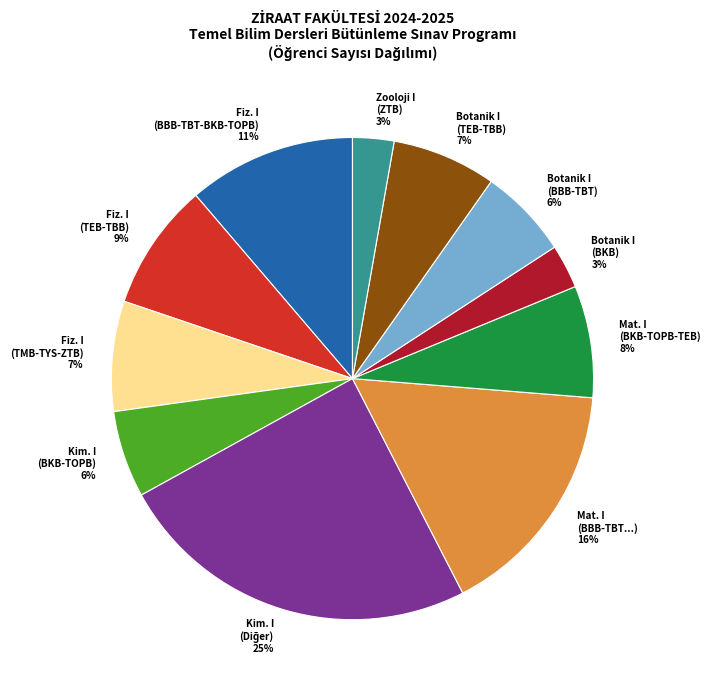

The Botanik I (BKB) slice represents 15% of the pie. True or false?

False